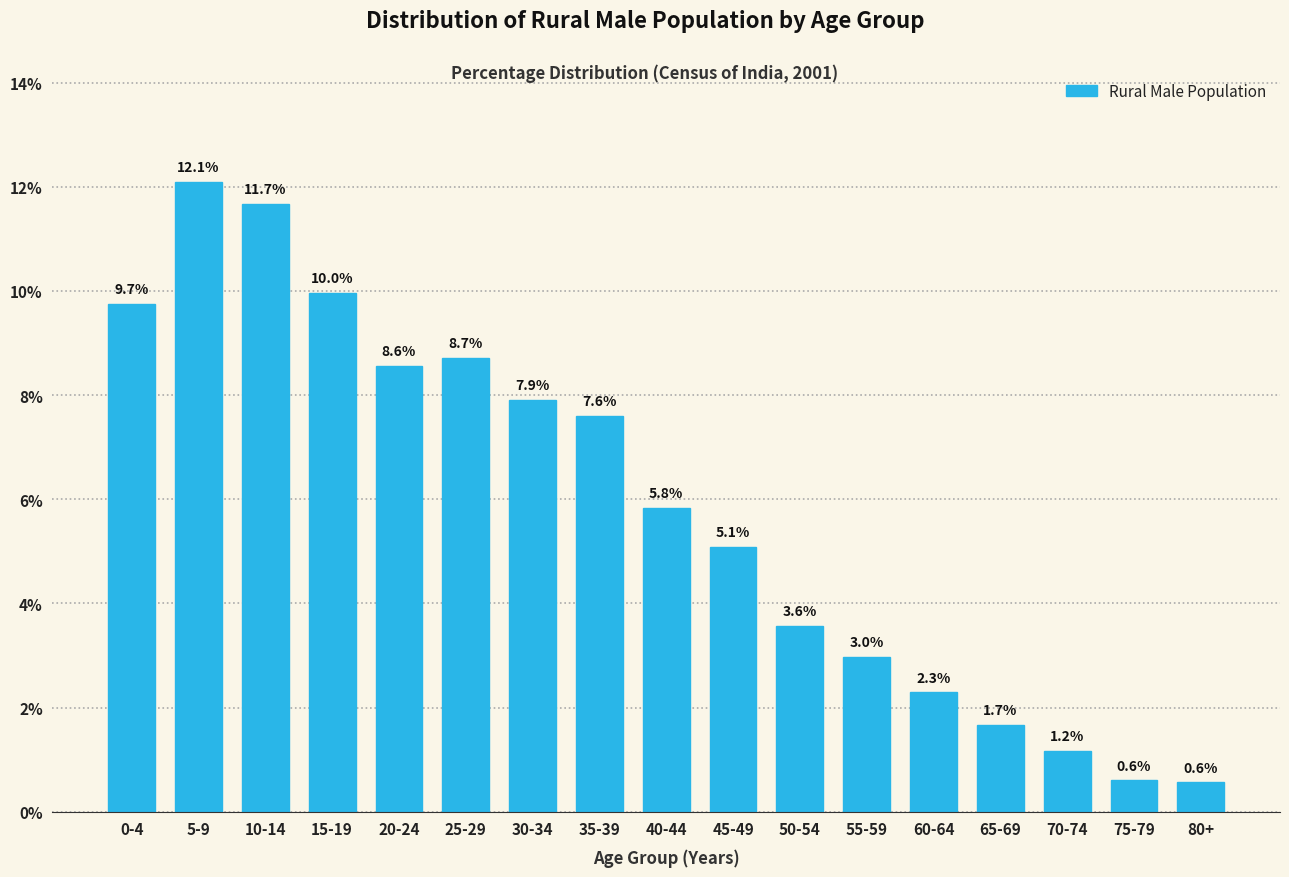

Reading right to left, what are all the values shown in this chart?

80+=0.6	75-79=0.6	70-74=1.2	65-69=1.7	60-64=2.3	55-59=3.0	50-54=3.6	45-49=5.1	40-44=5.8	35-39=7.6	30-34=7.9	25-29=8.7	20-24=8.6	15-19=10.0	10-14=11.7	5-9=12.1	0-4=9.7